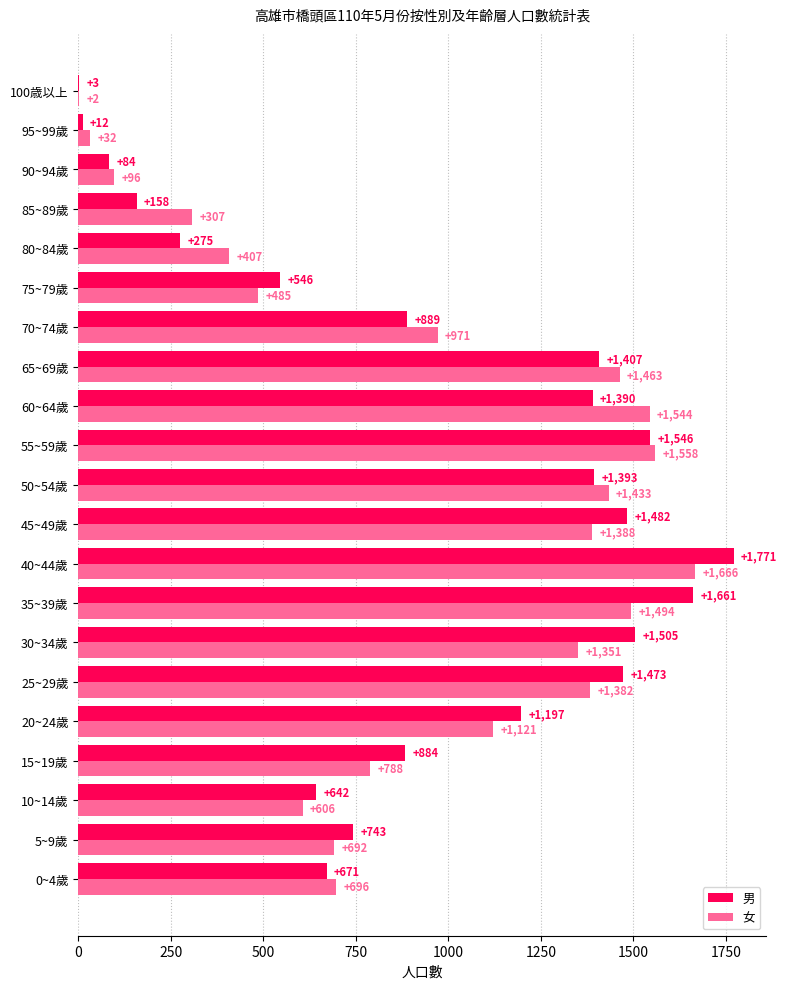

Is it true that 女 equals 1988 at 30~34歲?

False